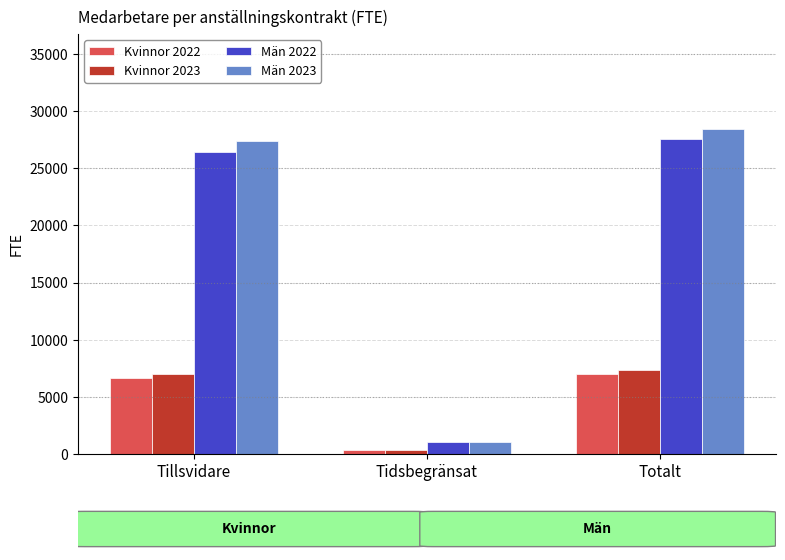

Reading left to right, list all the values displayed in this chart.

Kvinnor 2022: 6662	318	6980
Kvinnor 2023: 7043	345	7388
Män 2022: 26467	1067	27534
Män 2023: 27400	1007	28470